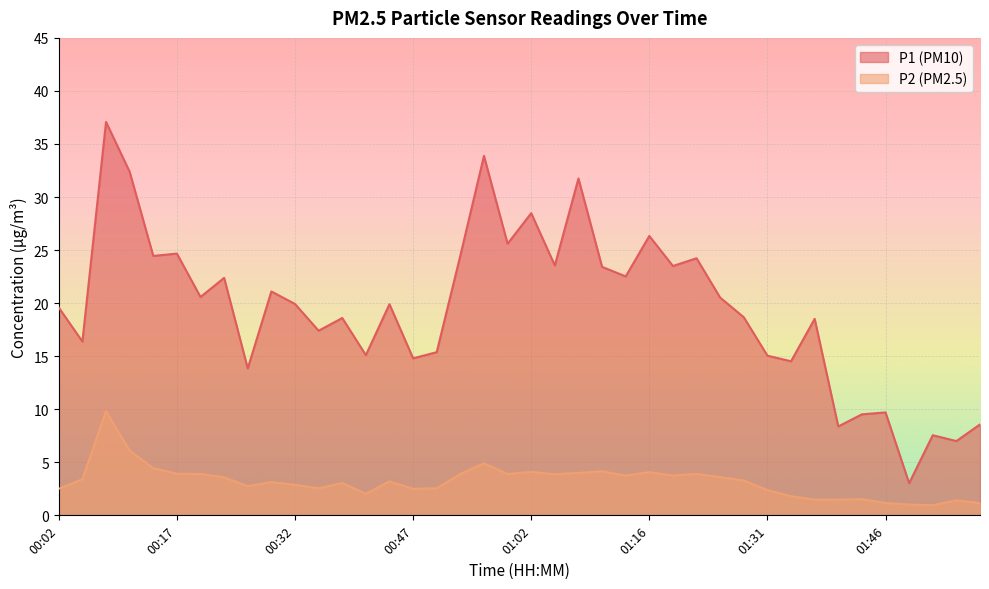

List the series in order of their overall mean, lowest first.

P2 (PM2.5), P1 (PM10)